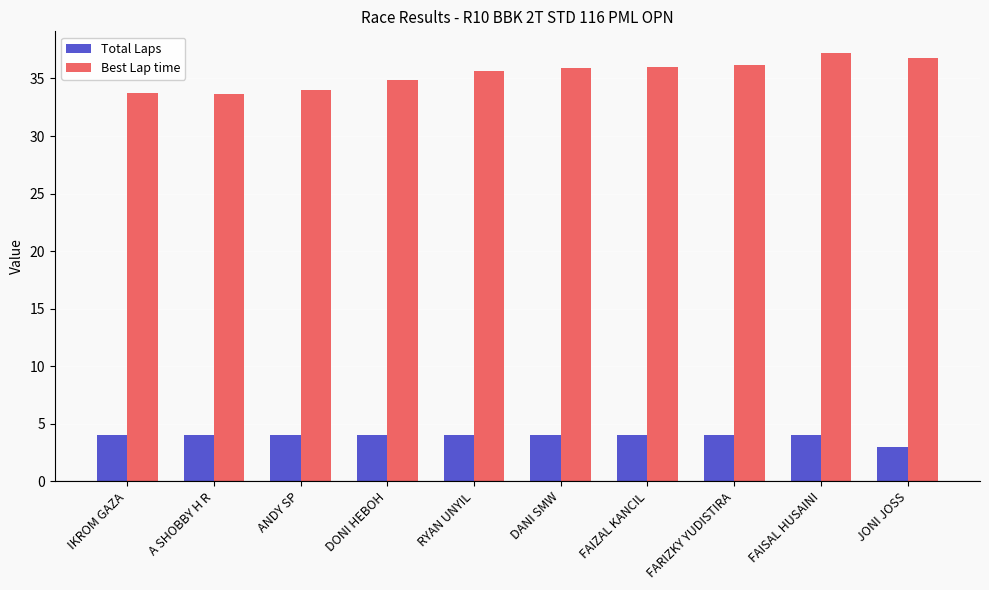

Which series changed the most between DONI HEBOH and FAISAL HUSAINI?

Best Lap time